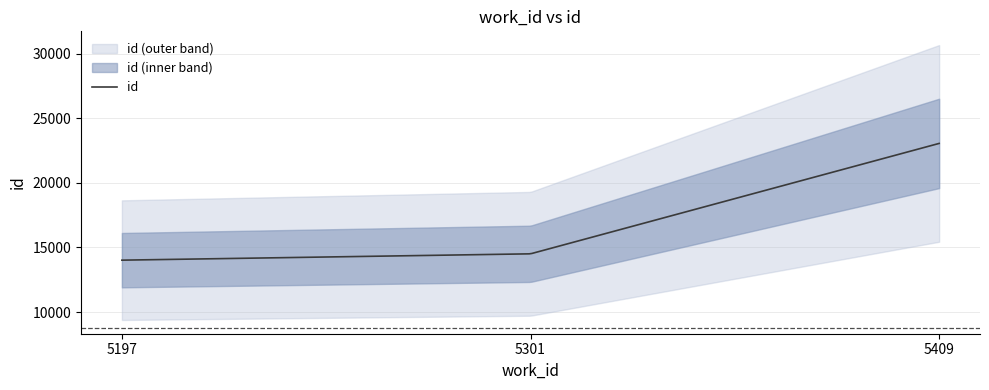

What is the change in value from 5197 to 5301?

+490